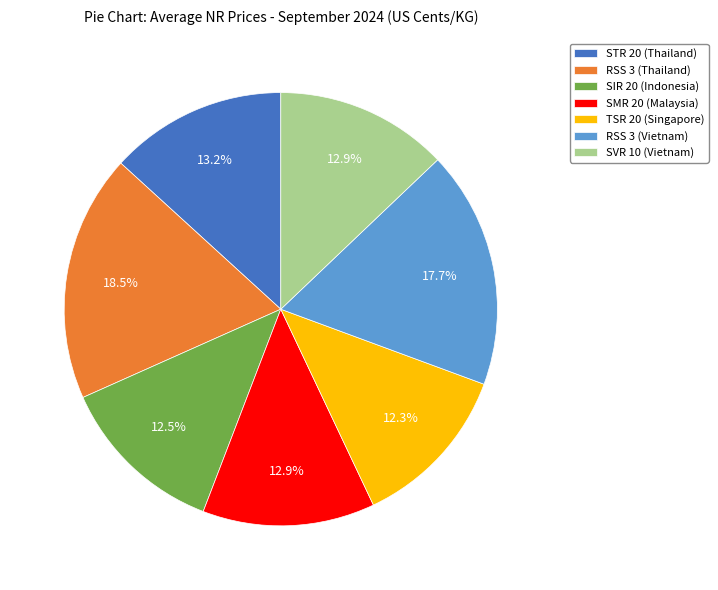

What portion of the pie excludes SIR 20 (Indonesia)?

87.5%